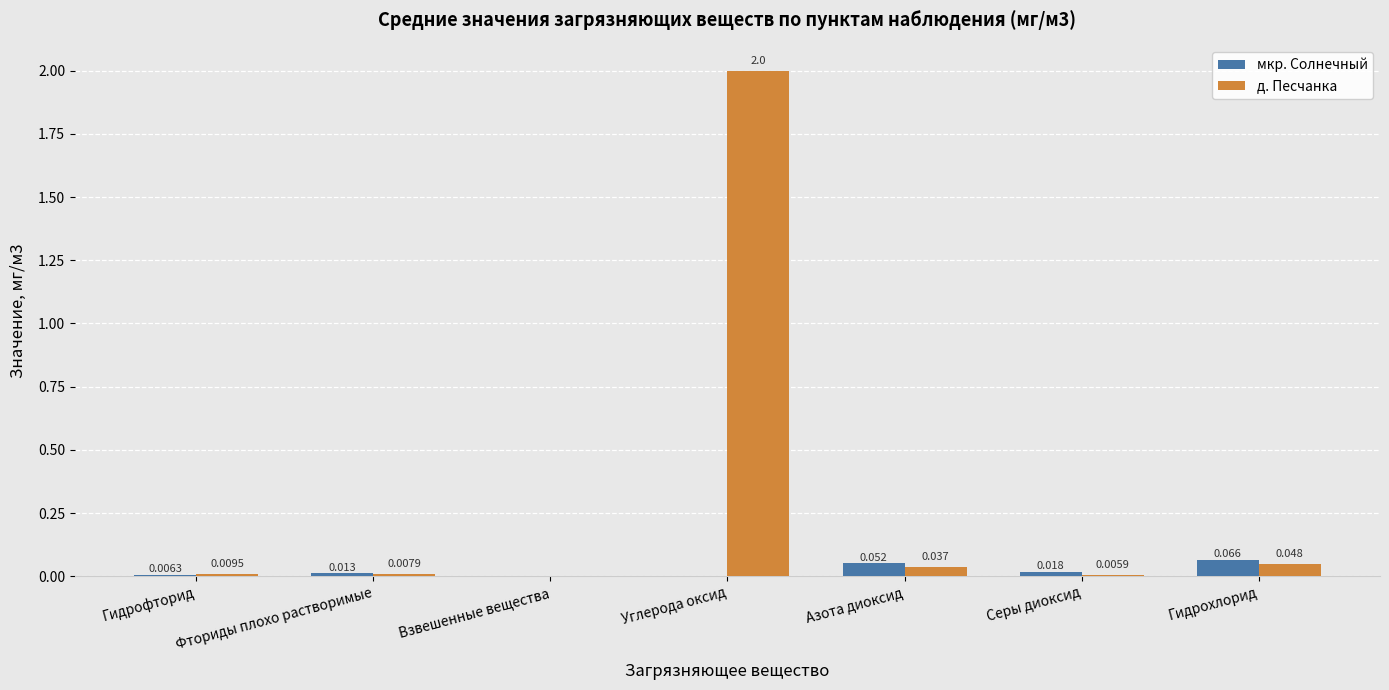

Which series changed the most between Фториды плохо растворимые and Азота диоксид?

мкр. Солнечный